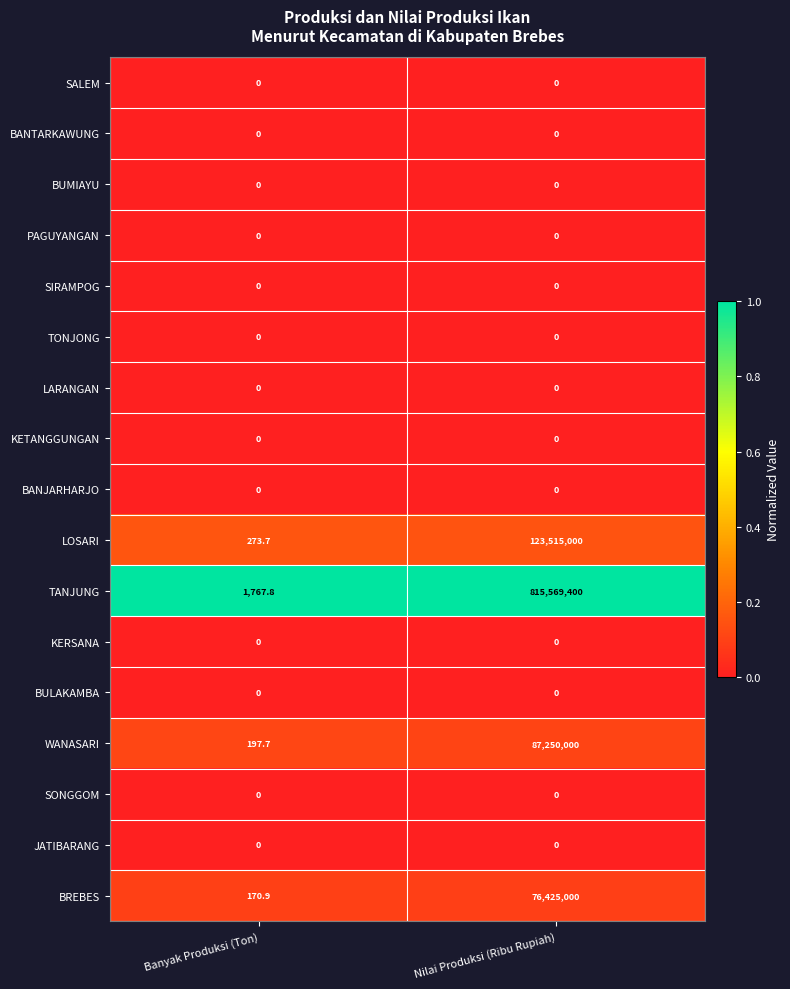

How many data points does each series have?

2